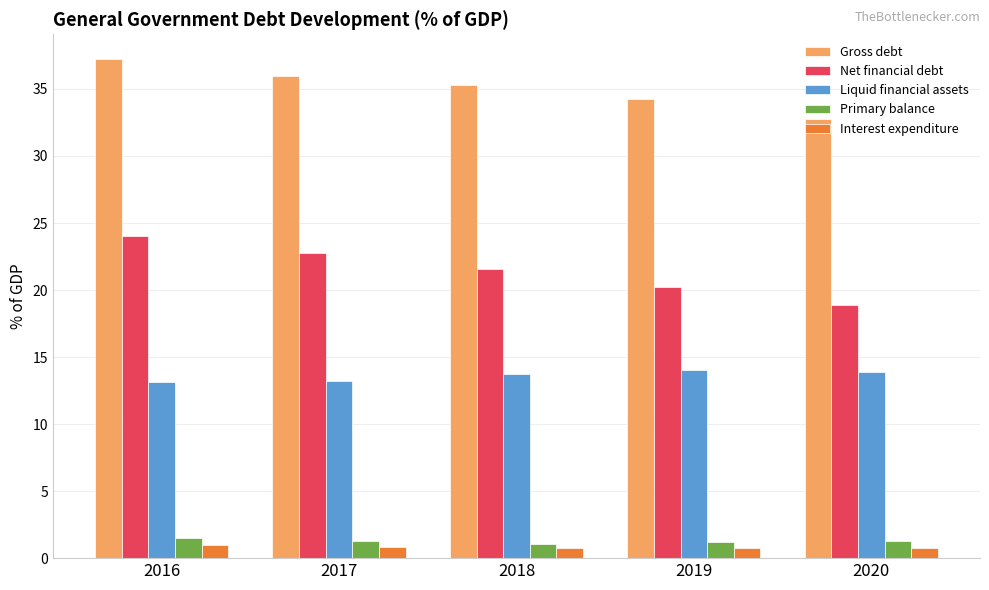

How many bars are there in total?

25